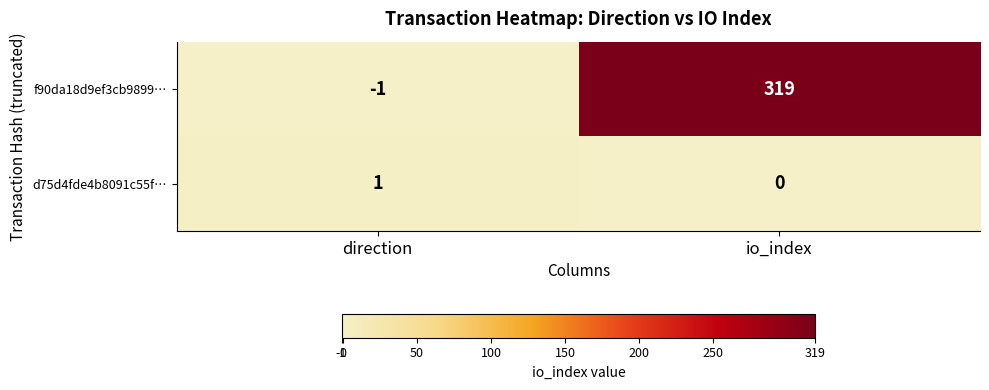

Rank the series at direction from highest to lowest value.

d75d4fde4b8091c55f…, f90da18d9ef3cb9899…